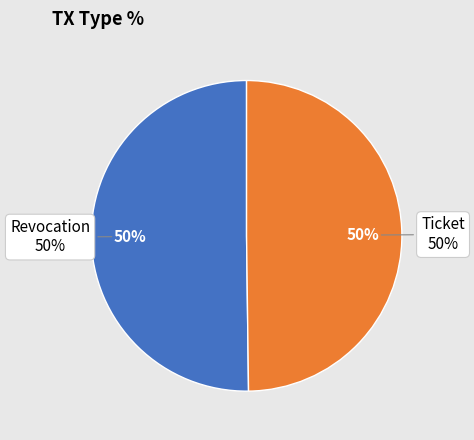

How many segments does this pie chart have?

2